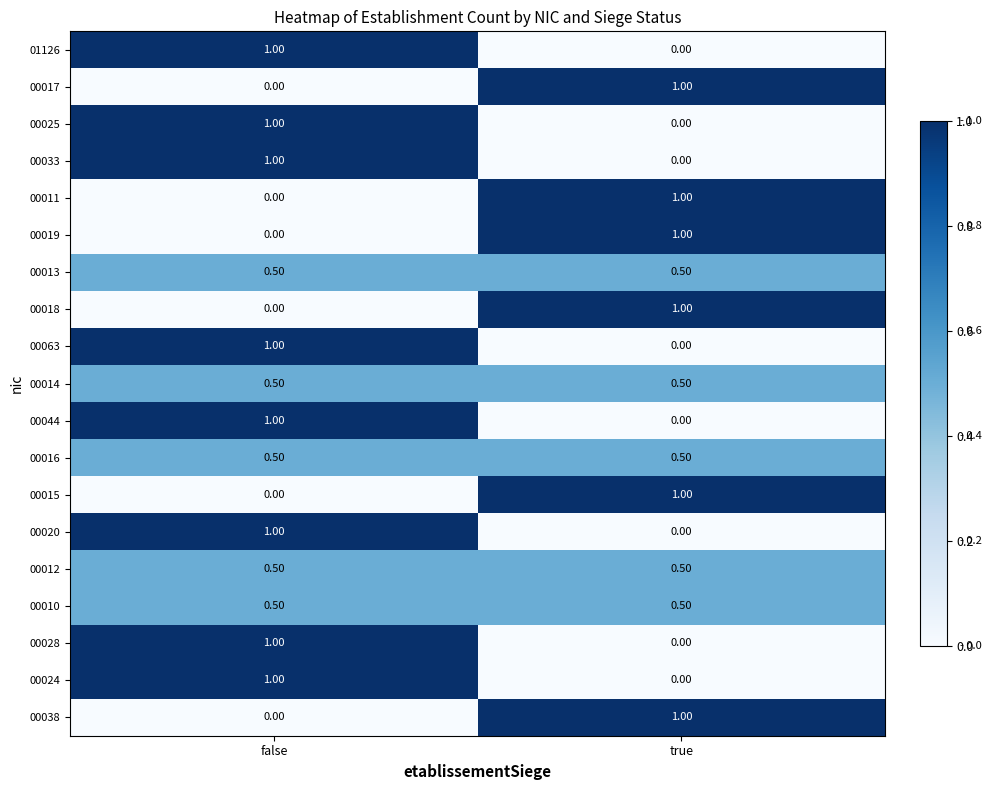

What is the average value of the 00044 series?

0.5